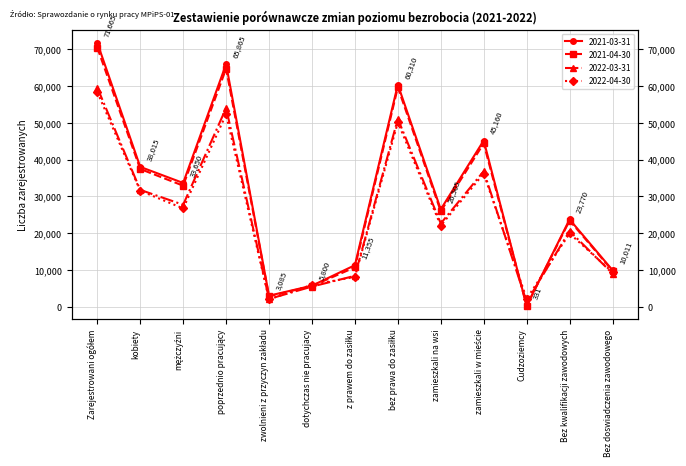

What is the label of the 4th point from the left?

poprzednio pracujący